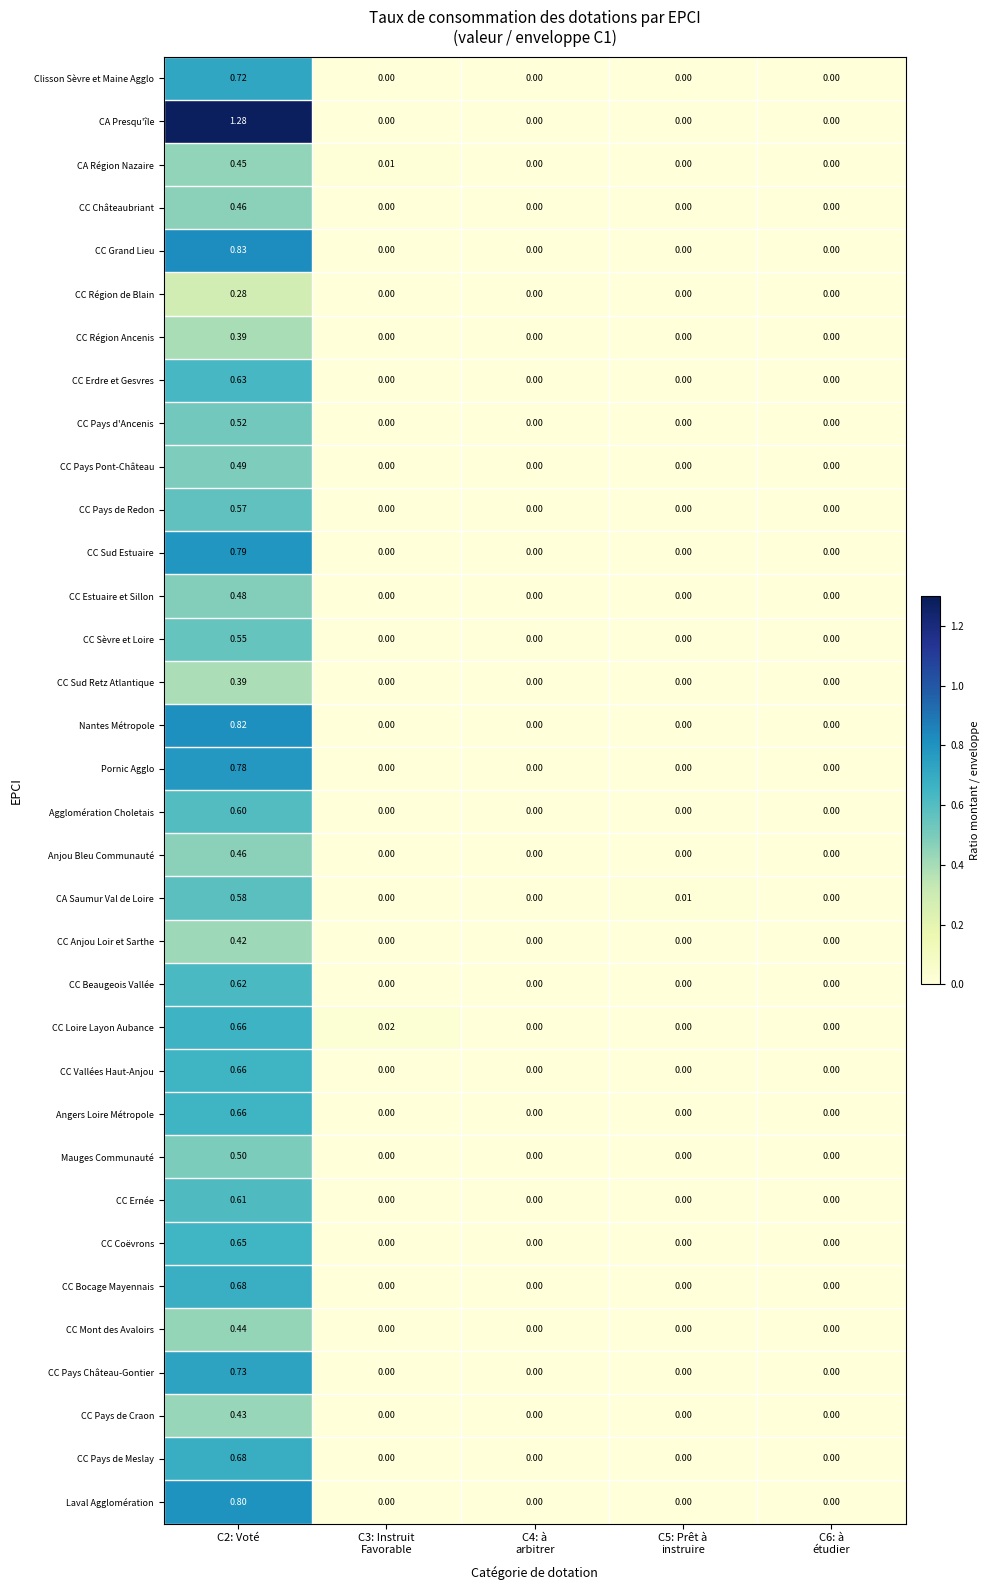

Is the value of Clisson Sèvre et Maine Agglo at C2: Voté greater than the value of CC Grand Lieu at C2: Voté?

No